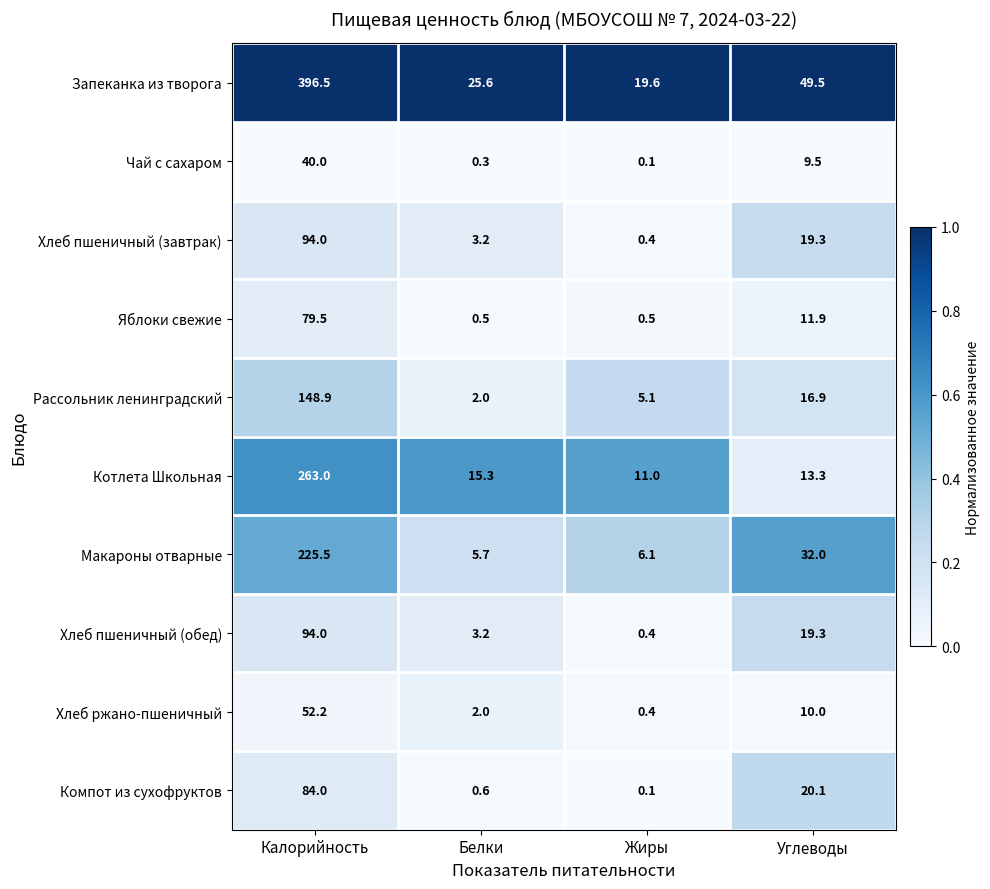

The value of Макароны отварные at Белки is 5.7. True or false?

True